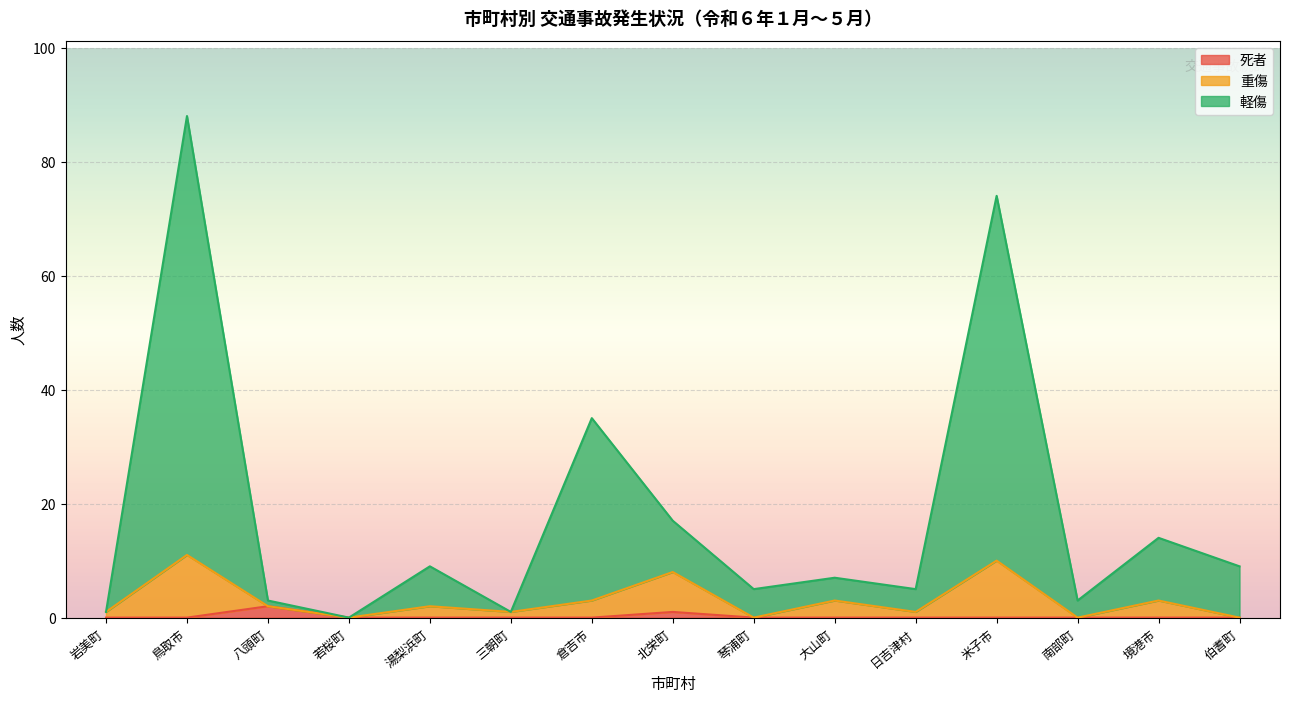

At which label is 負傷者 closest to 44?

倉吉市